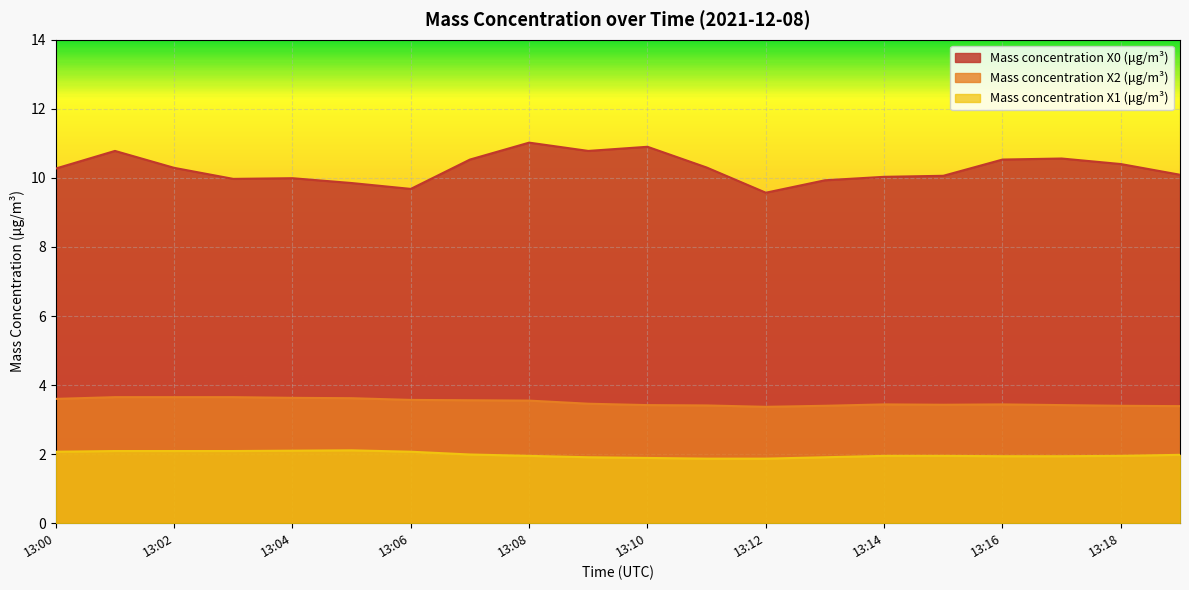

What is the value of the Mass concentration X1 (μg/m³) point at the 7th from the left?

2.1